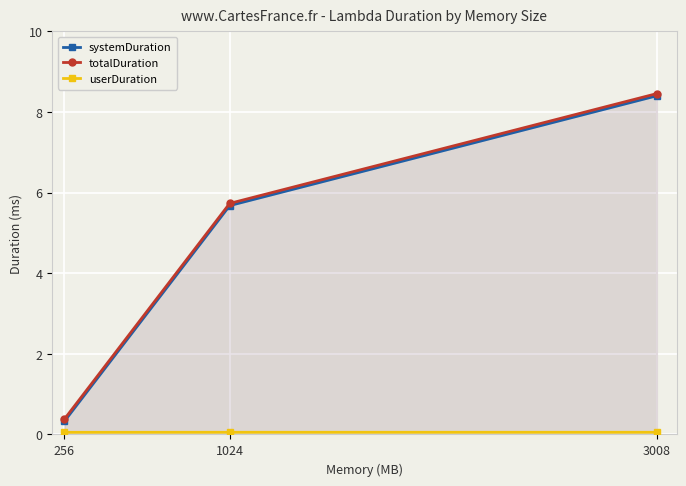

Is it true that totalDuration equals 5.7 at 1024?

True